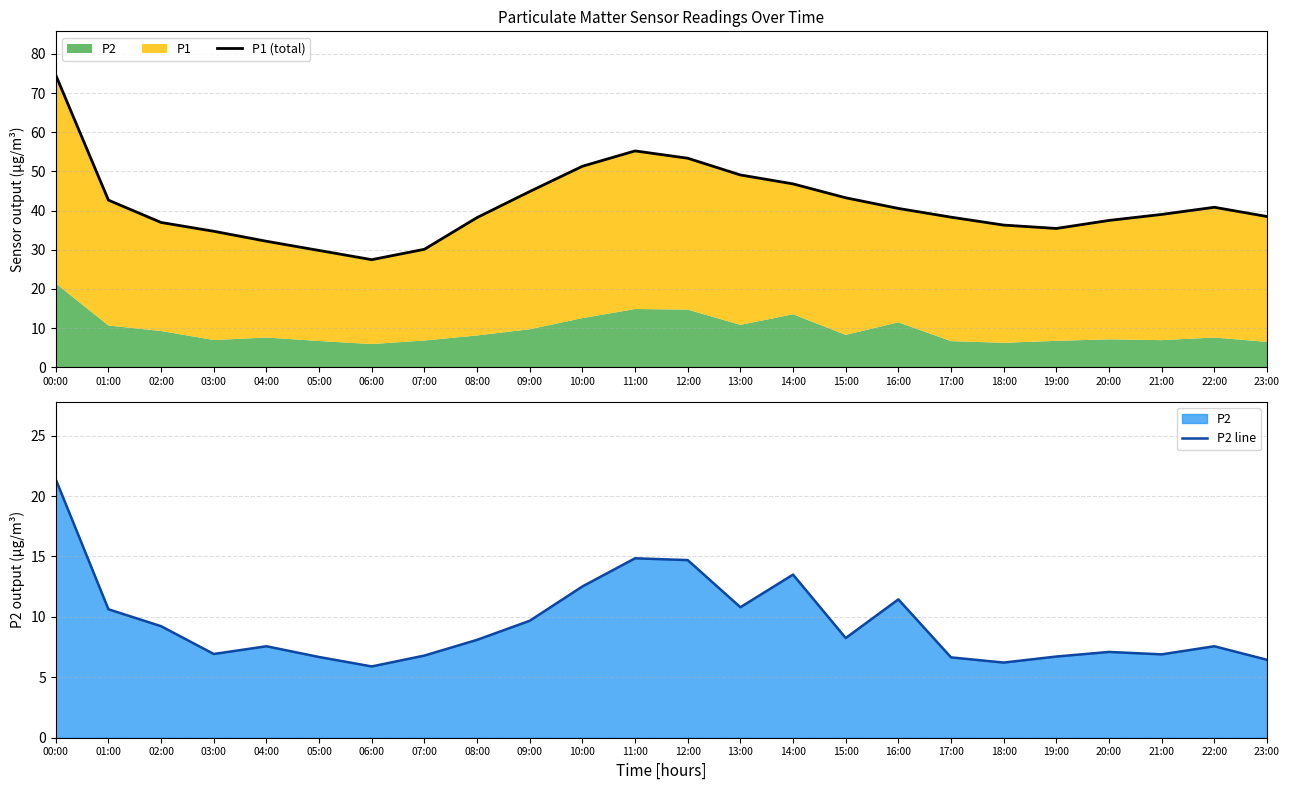

Rank the series by their average value, from lowest to highest.

P2 line, P1 (total)